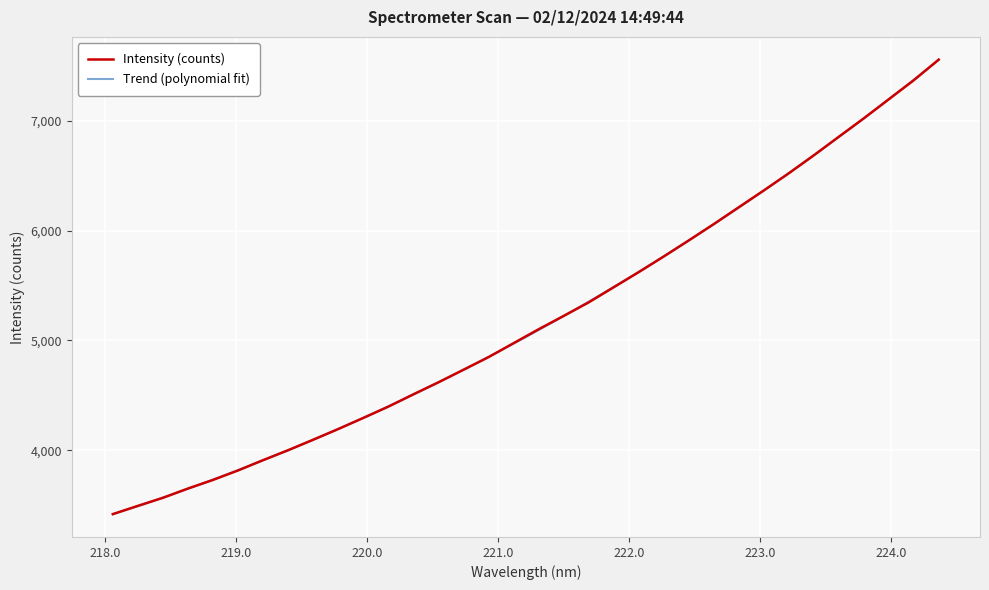

What is the smallest value displayed?

3418.6